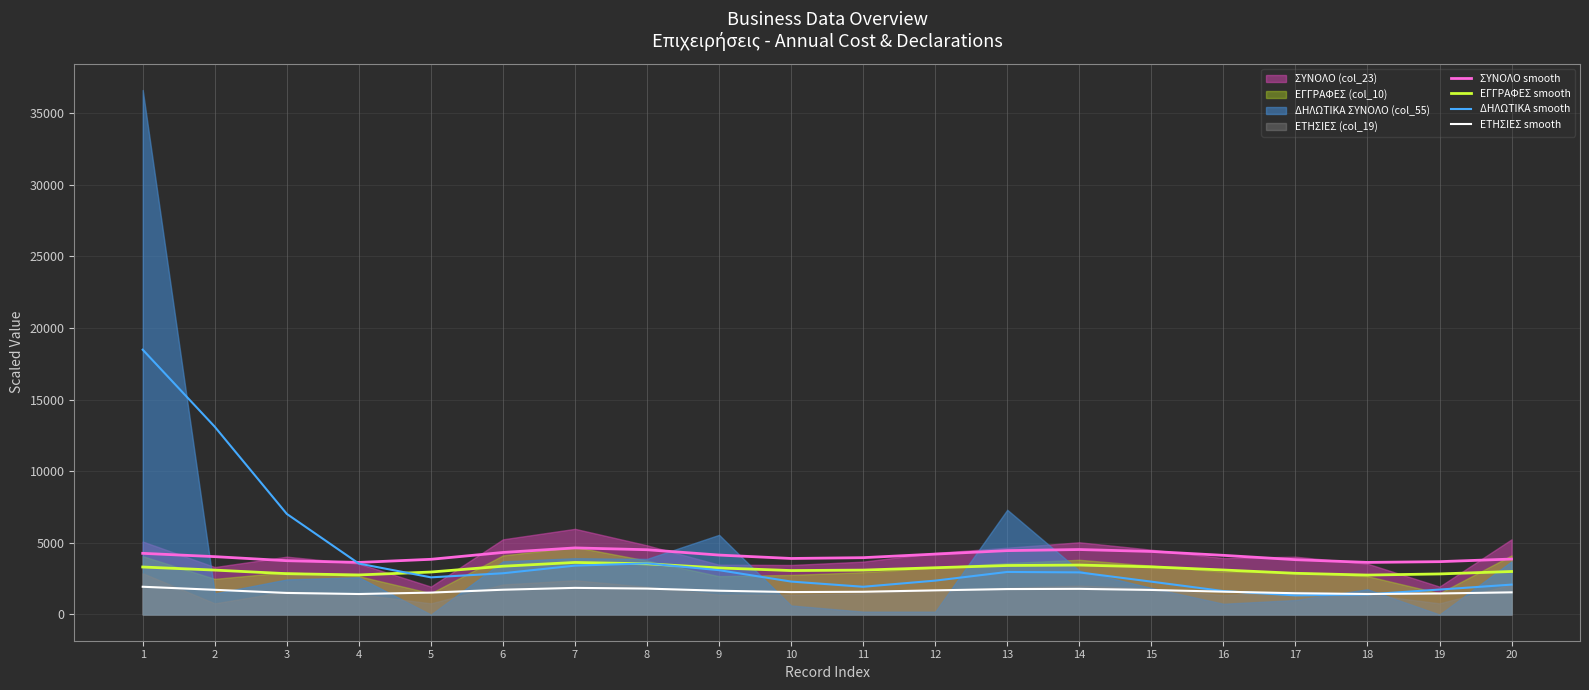

Between 9 and 2, which is larger?

9